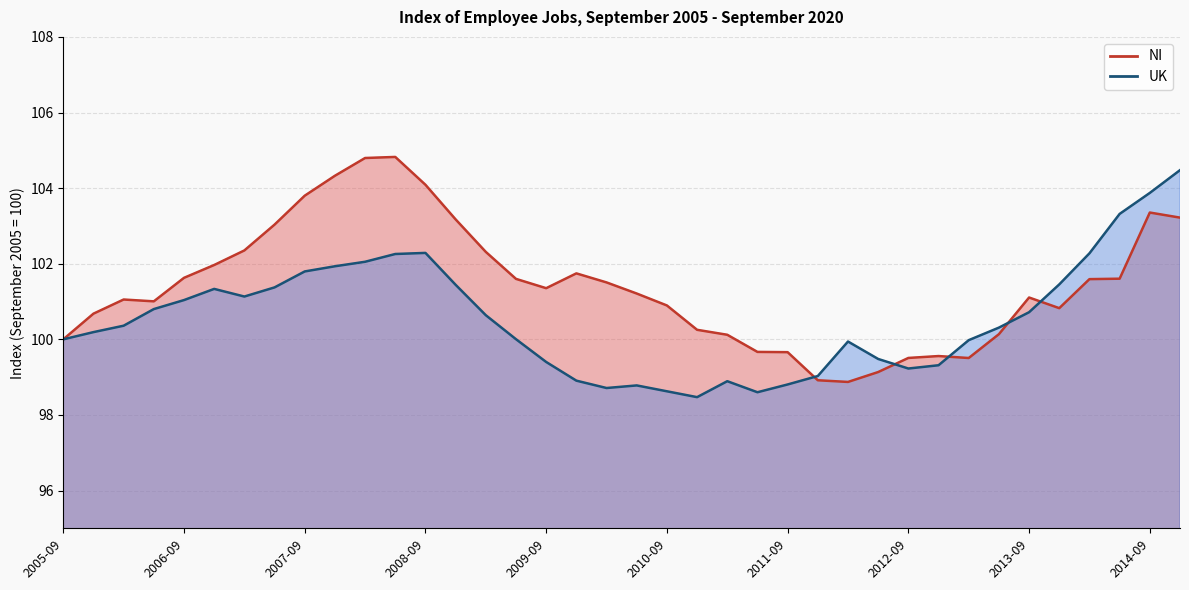

Where do NI and UK first cross each other?

24 and 25